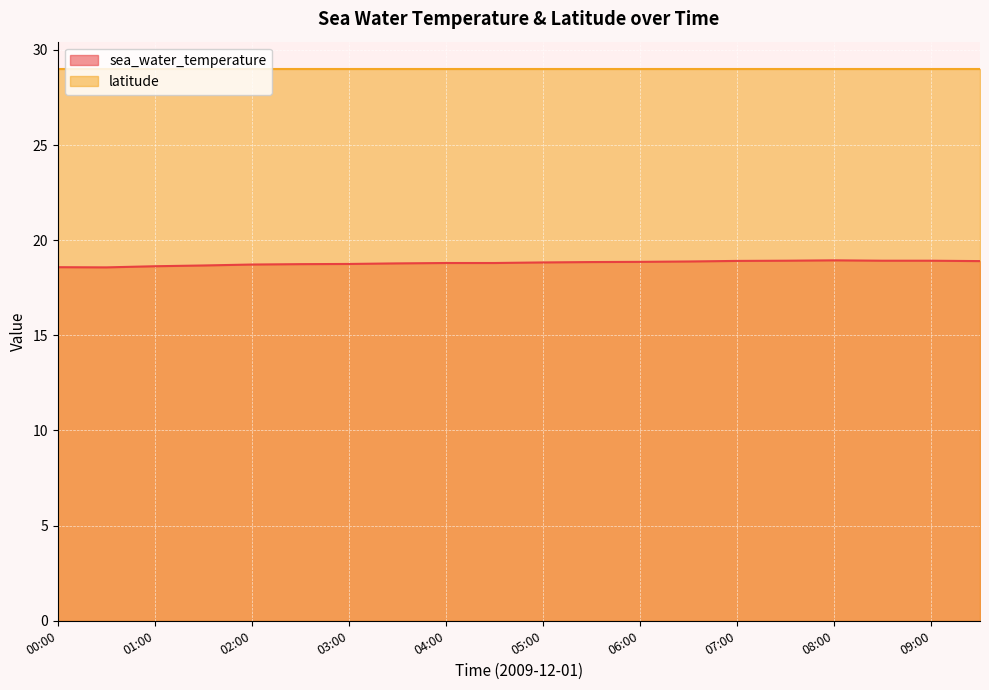

What is the value of the 6th point from the left?

18.7